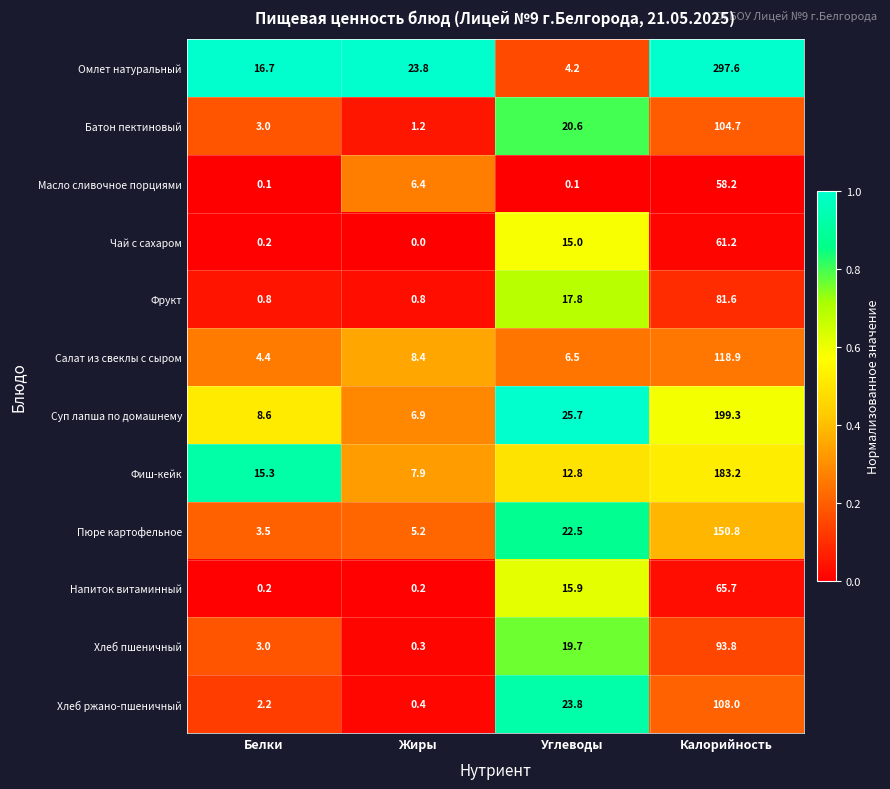

True or false: Фиш-кейк has a value of 15.3 at Белки.

True